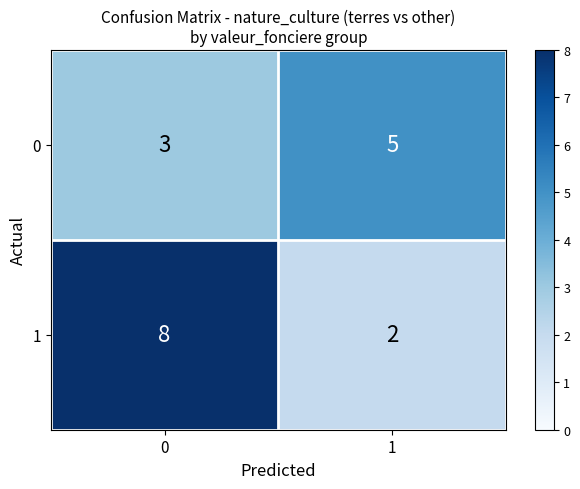

How many distinct data groups are displayed?

2